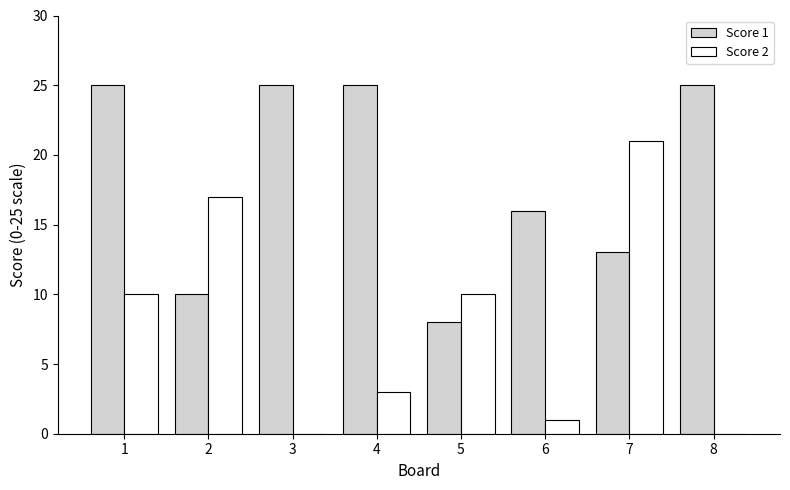

Between 4 and 8, which series saw the biggest shift?

Score 2